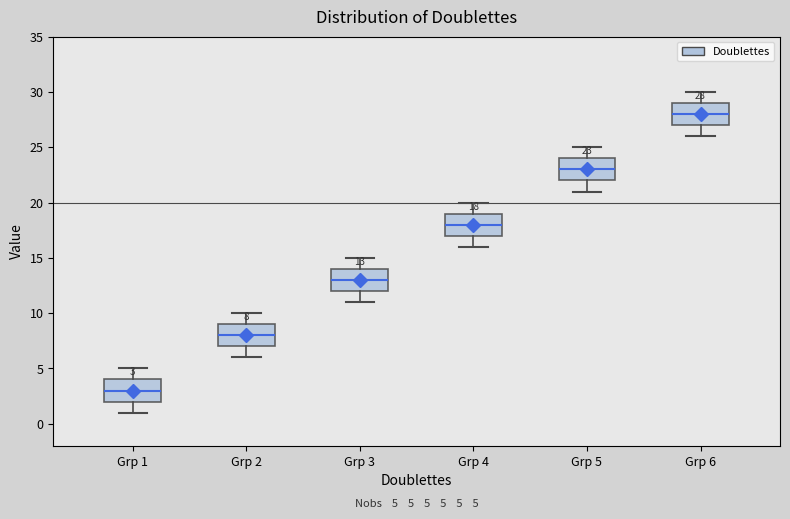

Which box has the highest median line?

Grp 6